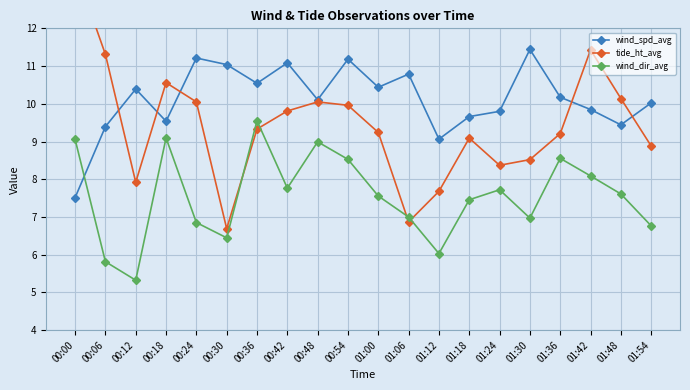

List the series in order of their overall mean, lowest first.

wind_dir_avg, tide_ht_avg, wind_spd_avg